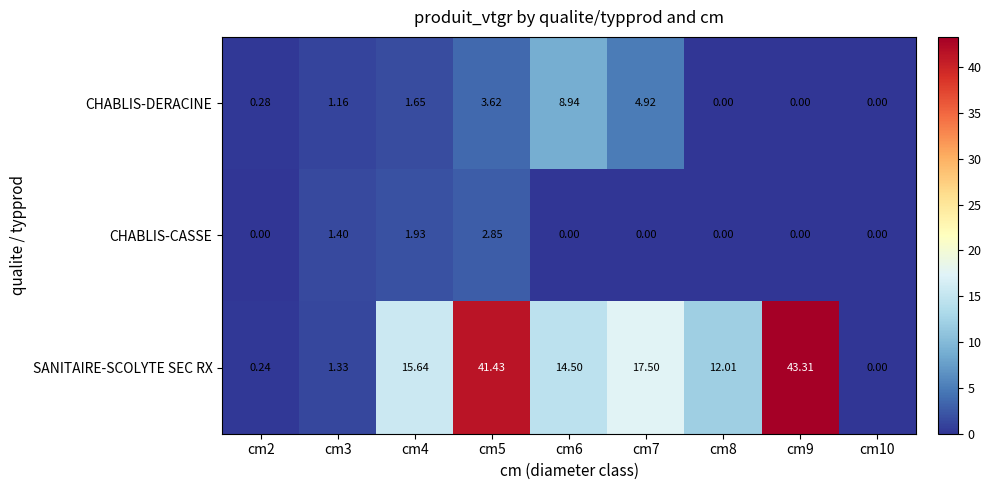

How many values in SANITAIRE-SCOLYTE SEC RX are above zero?

8